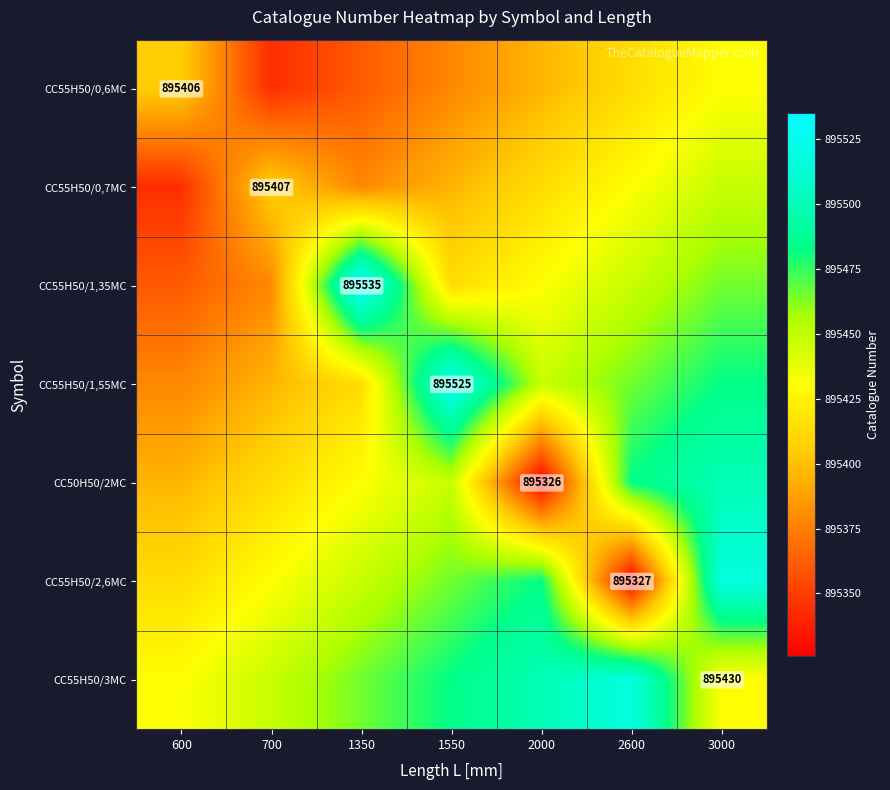

What value does the CC55H50/1,55MC series have at 700?

895395.7